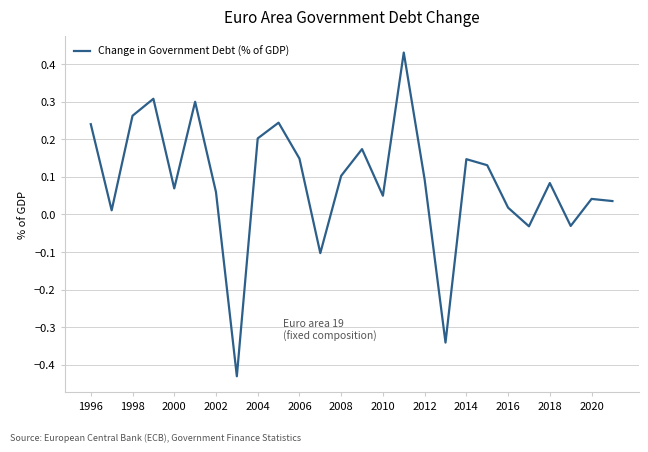

What is the difference between the maximum and minimum values?

0.9